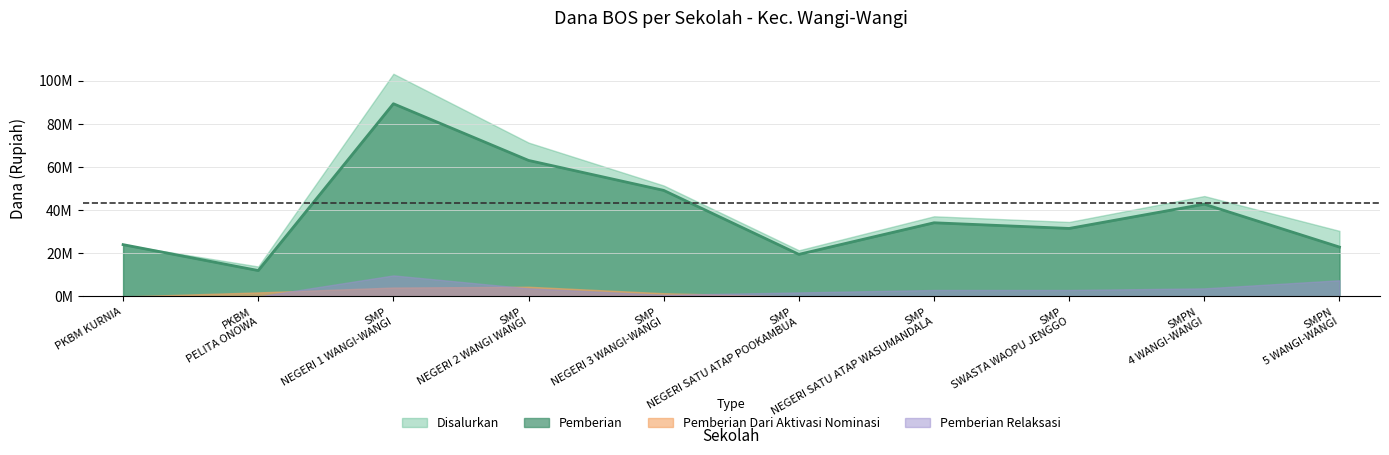

Reading left to right, transcribe all the data shown in this chart.

Disalurkan: PKBM KURNIA=24000000	PKBM PELITA ONOWA=13875000	SMP NEGERI 1 WANGI-WANGI=103125000	SMP NEGERI 2 WANGI WANGI=71250000	SMP NEGERI 3 WANGI-WANGI=51375000	SMP NEGERI SATU ATAP POOKAMBUA=21375000	SMP NEGERI SATU ATAP WASUMANDALA=37125000	SMP SWASTA WAOPU JENGGO=34500000	SMPN 4 WANGI-WANGI=46500000	SMPN 5 WANGI-WANGI=30375000
Pemberian: PKBM KURNIA=24000000	PKBM PELITA ONOWA=12000000	SMP NEGERI 1 WANGI-WANGI=89250000	SMP NEGERI 2 WANGI WANGI=63000000	SMP NEGERI 3 WANGI-WANGI=49125000	SMP NEGERI SATU ATAP POOKAMBUA=19500000	SMP NEGERI SATU ATAP WASUMANDALA=34125000	SMP SWASTA WAOPU JENGGO=31500000	SMPN 4 WANGI-WANGI=42750000	SMPN 5 WANGI-WANGI=22875000
Pemberian Dari Aktivasi Nominasi: PKBM KURNIA=0	PKBM PELITA ONOWA=1875000	SMP NEGERI 1 WANGI-WANGI=4125000	SMP NEGERI 2 WANGI WANGI=4500000	SMP NEGERI 3 WANGI-WANGI=1500000	SMP NEGERI SATU ATAP POOKAMBUA=0	SMP NEGERI SATU ATAP WASUMANDALA=0	SMP SWASTA WAOPU JENGGO=0	SMPN 4 WANGI-WANGI=0	SMPN 5 WANGI-WANGI=0
Pemberian Relaksasi: PKBM KURNIA=0	PKBM PELITA ONOWA=0	SMP NEGERI 1 WANGI-WANGI=9750000	SMP NEGERI 2 WANGI WANGI=3750000	SMP NEGERI 3 WANGI-WANGI=750000	SMP NEGERI SATU ATAP POOKAMBUA=1875000	SMP NEGERI SATU ATAP WASUMANDALA=3000000	SMP SWASTA WAOPU JENGGO=3000000	SMPN 4 WANGI-WANGI=3750000	SMPN 5 WANGI-WANGI=7500000